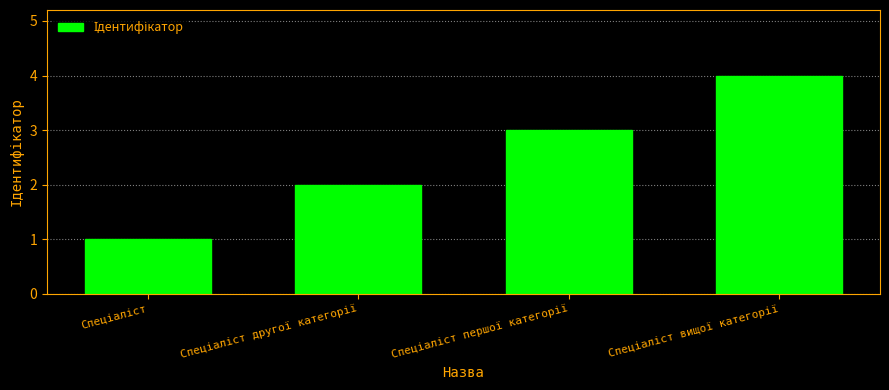

What is the greatest value displayed?

4